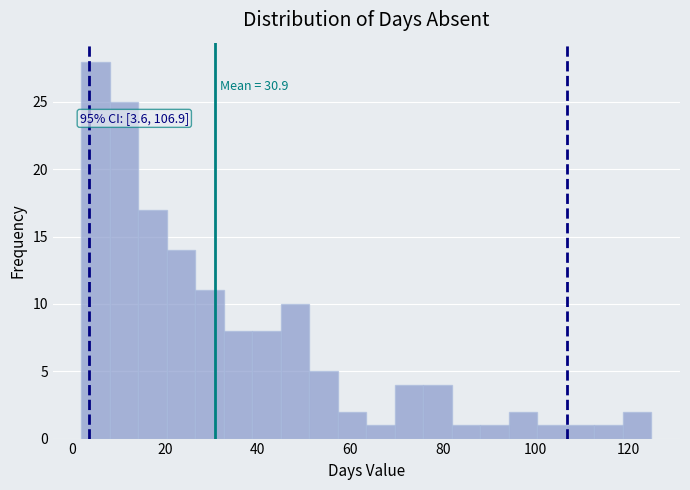

Around what value on the x-axis is the tallest bar? Give the approximate position of its centre, as read against the axis.

6